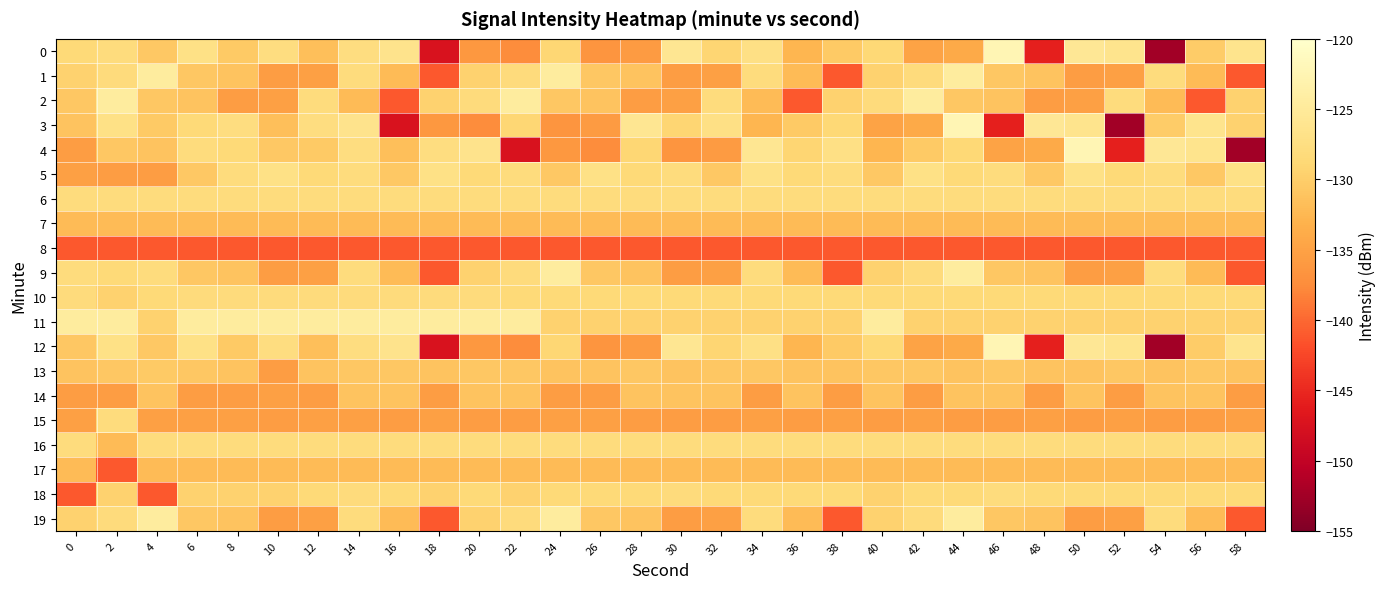

Rank the series by their maximum value, from highest to lowest.

0, 3, 4, 12, 1, 2, 9, 11, 19, 5, 18, 6, 15, 16, 10, 13, 14, 7, 17, 8